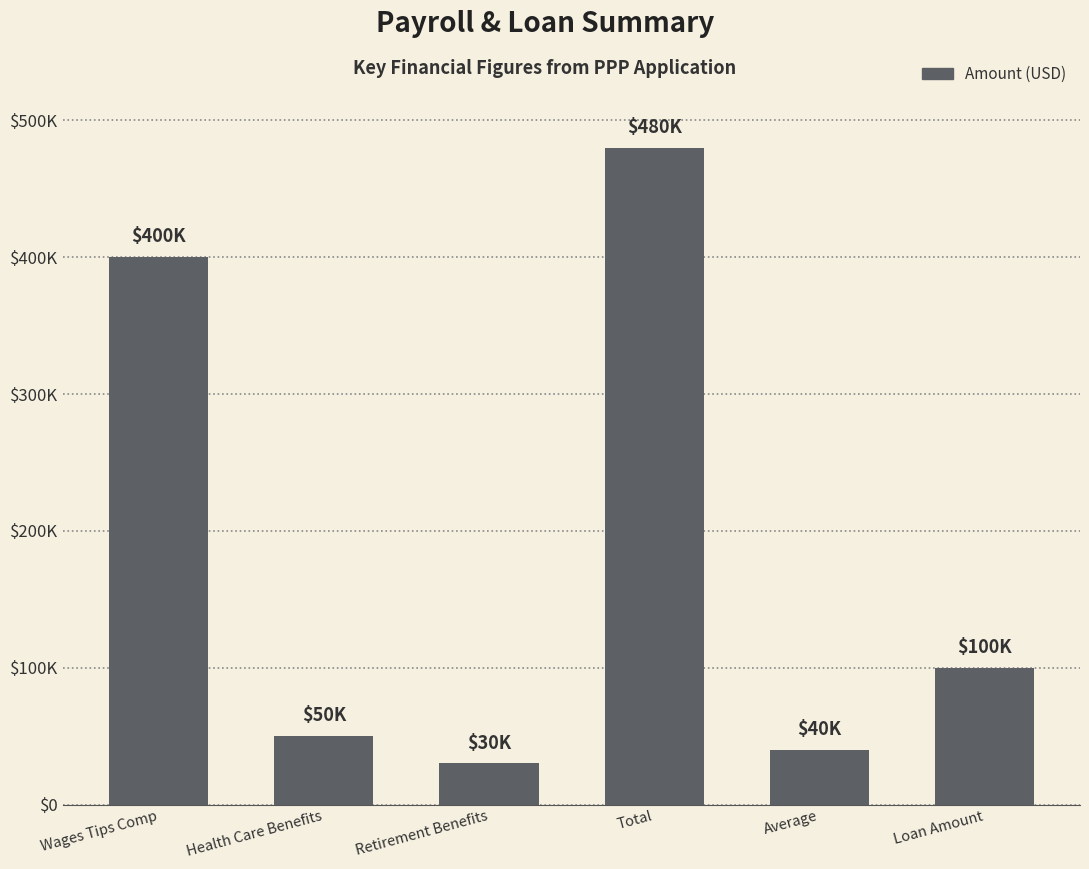

Which category has the highest value across all series?

Total